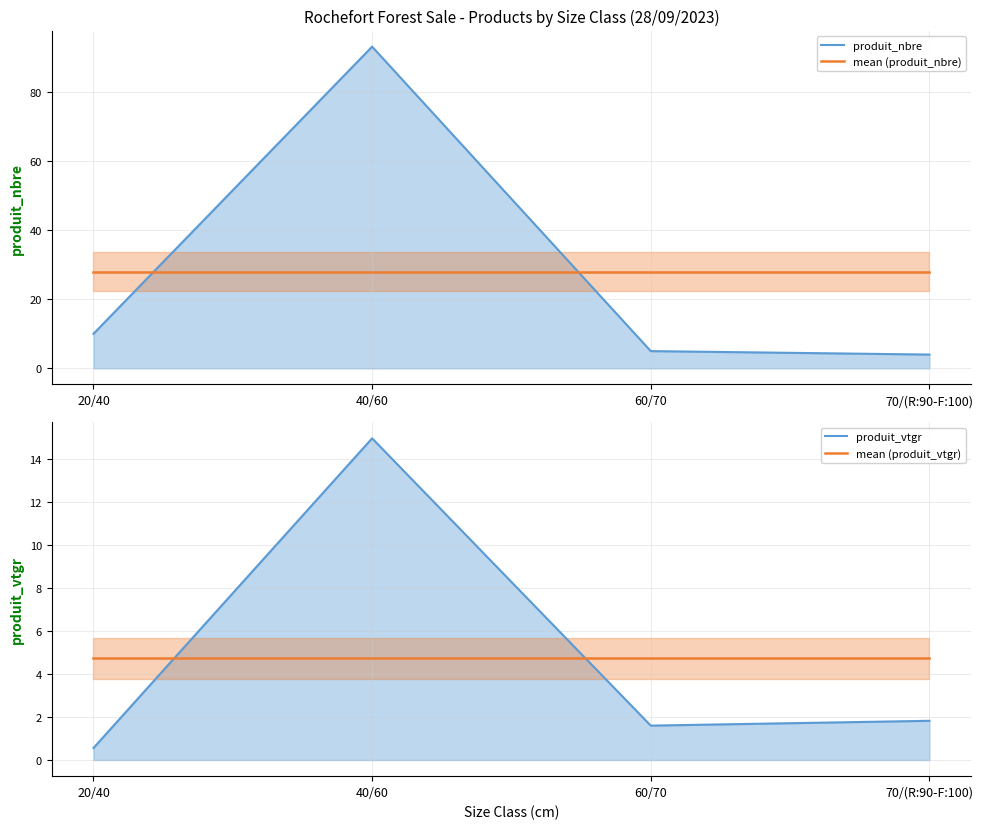

True or false: produit_nbre has more than 2 interior local peaks.

False